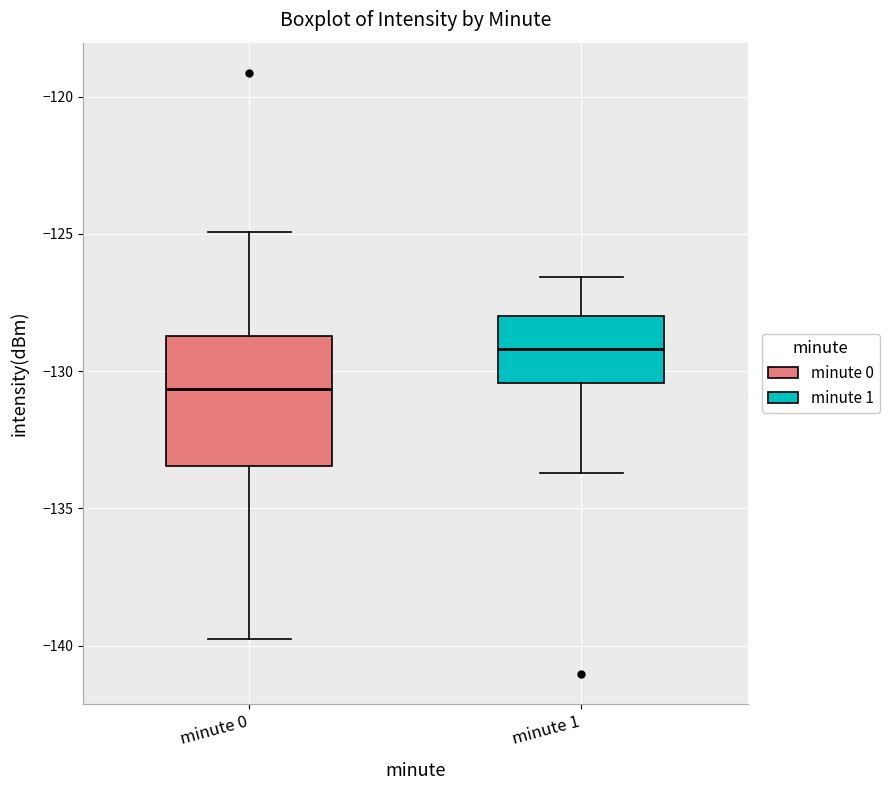

Reading left to right, read every box against the y-axis: the position of its median line, the range the box covers, and the ends of its whiskers. The values are not printed on the chart, so give them approximately, as read against the axis.

minute 0: median -130.5, box -133.5 to -128.5, whiskers -140.0 to -125.0
minute 1: median -129.0, box -130.5 to -128.0, whiskers -133.5 to -126.5